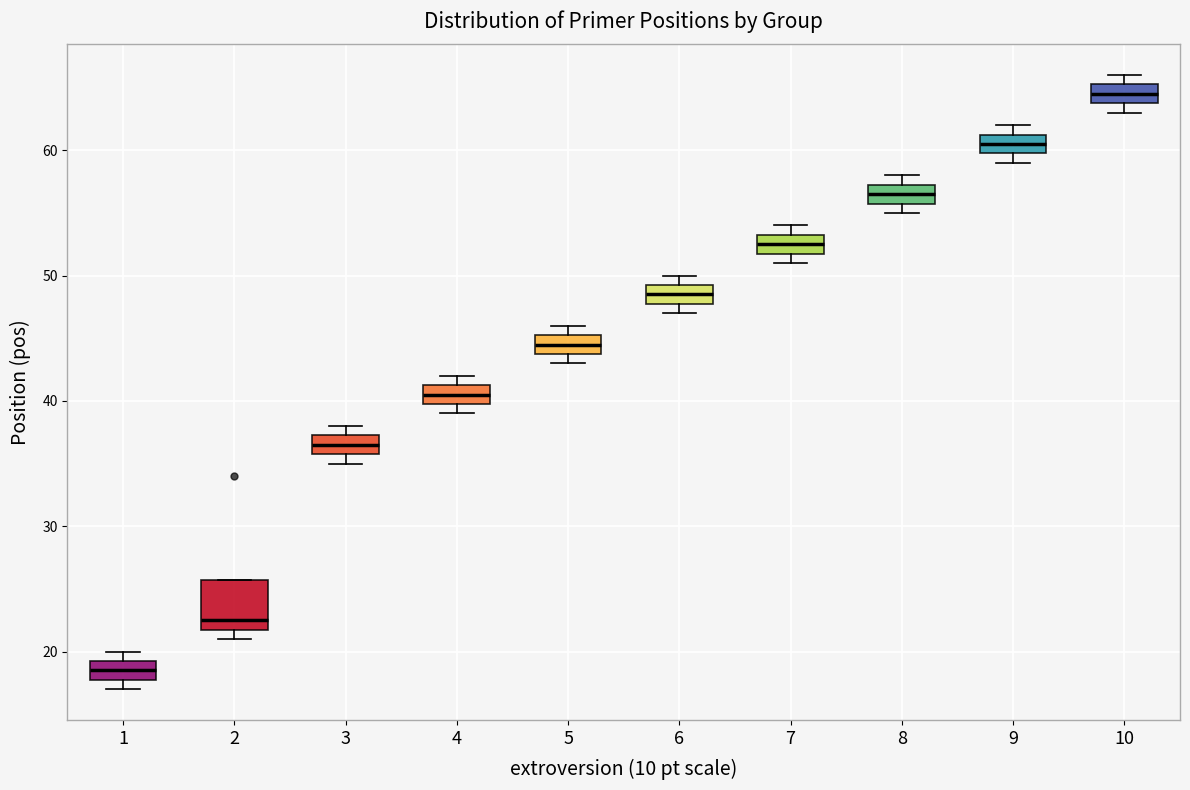

Which box's median line is the lowest?

1